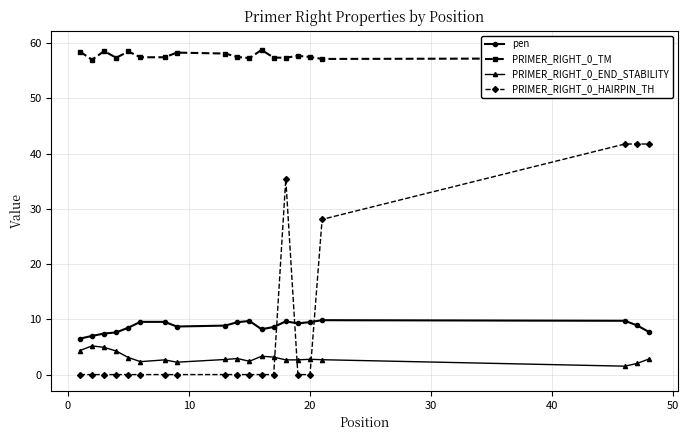

Does the chart have visible grid lines?

Yes